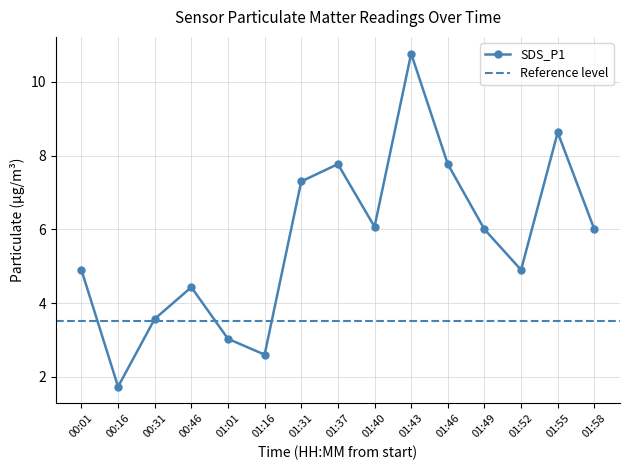

What is the value of the 5th point from the left?

3.0